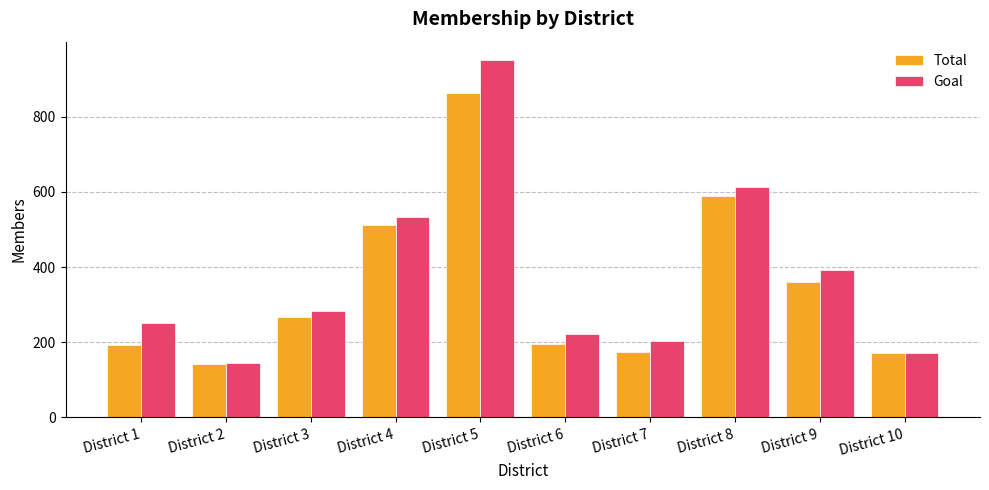

How many data points does each series have?

10